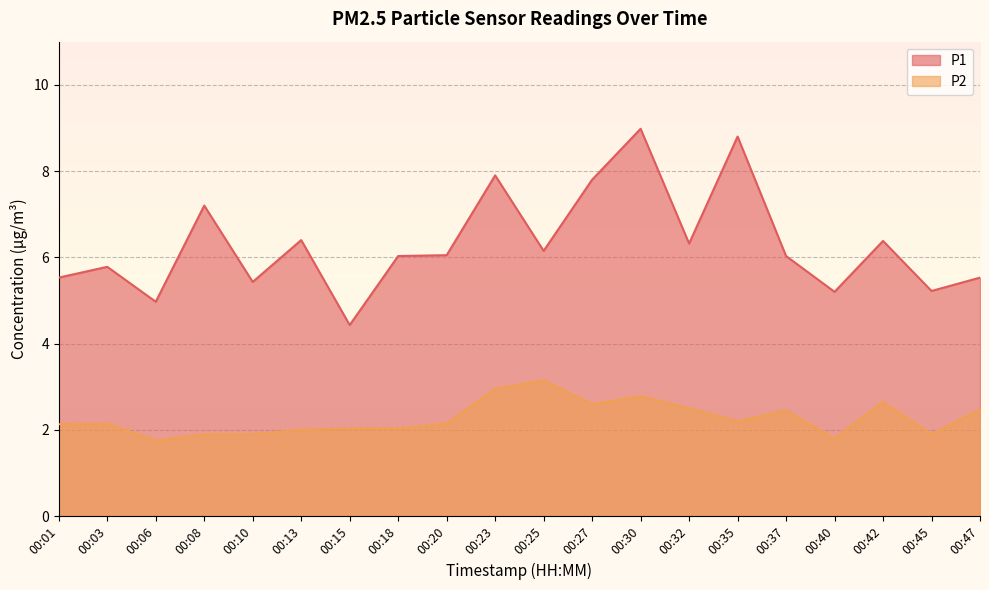

Which has a higher value, 00:35 or 00:25?

00:35